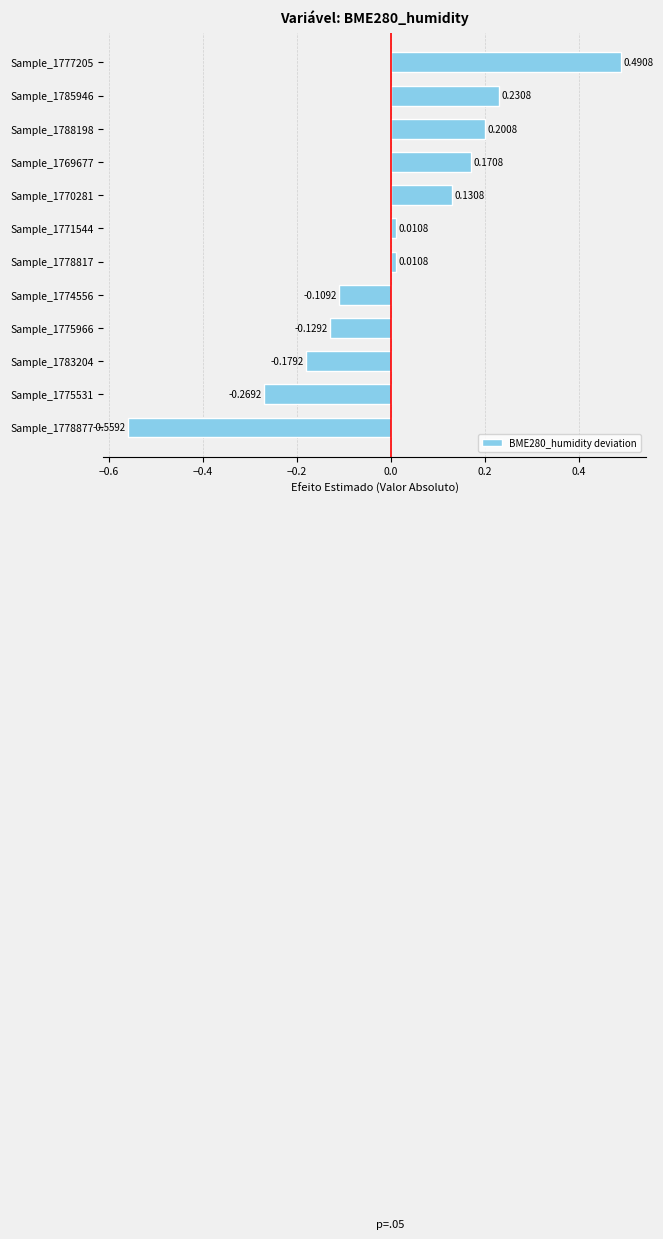

How many values are below zero?

5